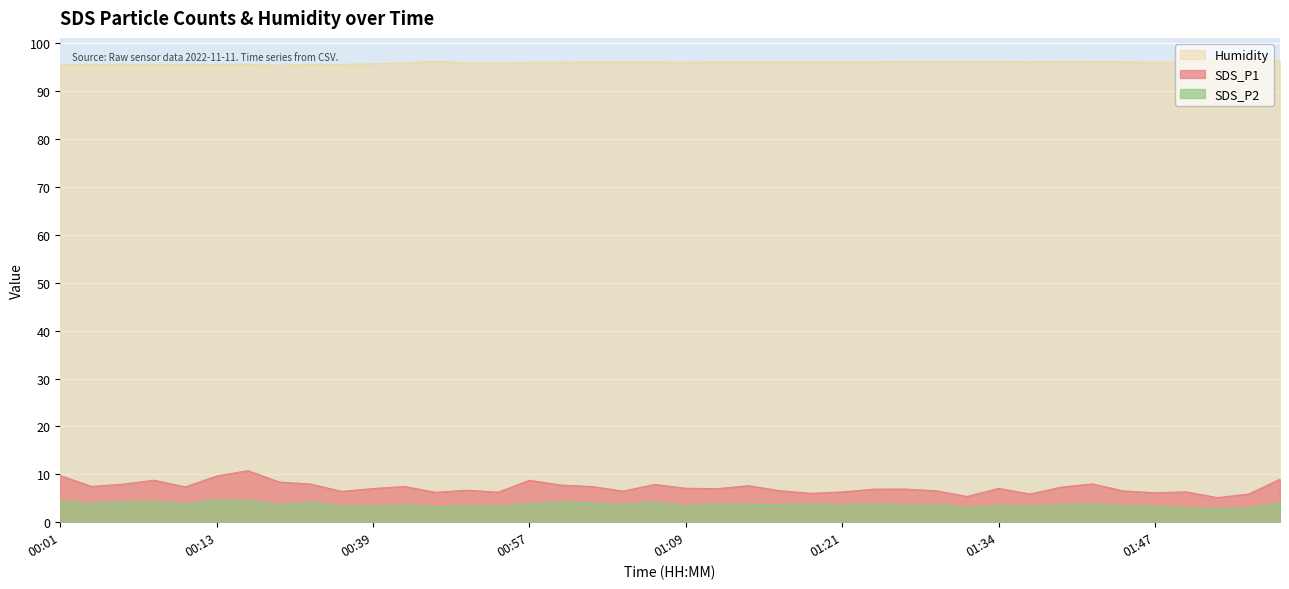

True or false: SDS_P1 and SDS_P2 cross at least once.

False